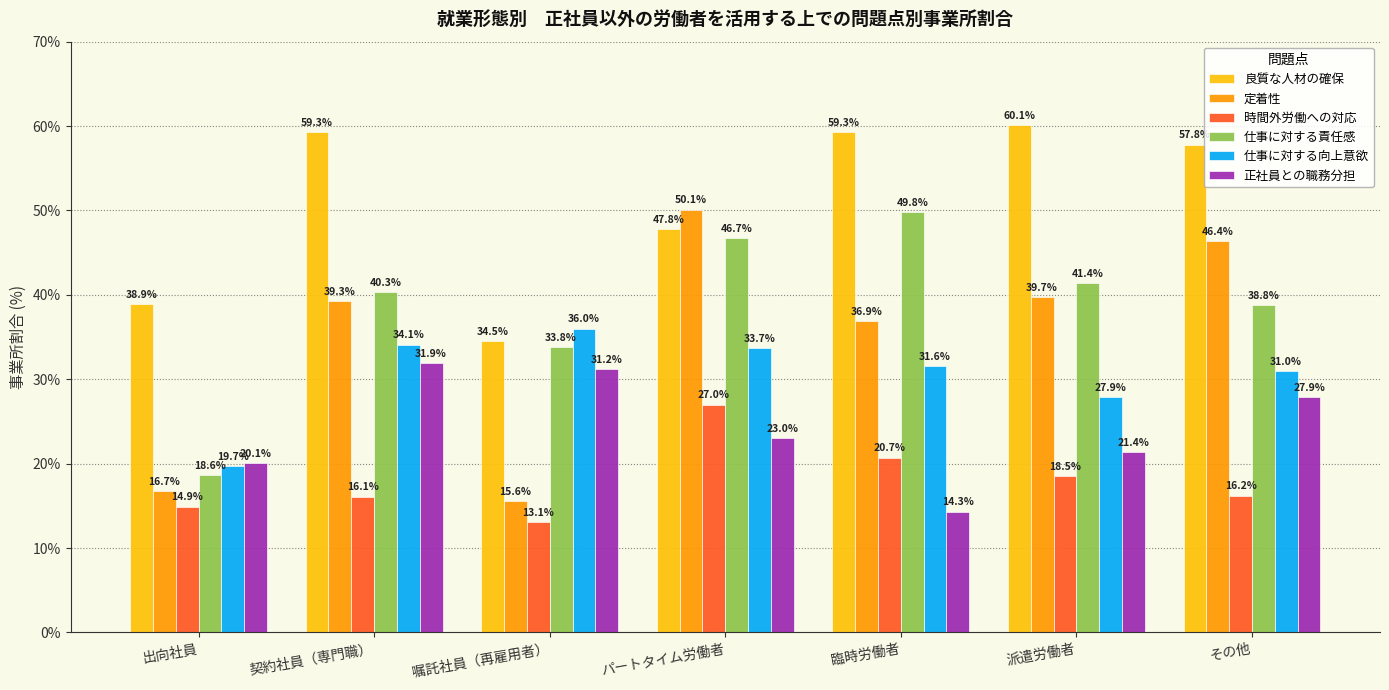

How many values in the 時間外労働への対応 series exceed 16?

5